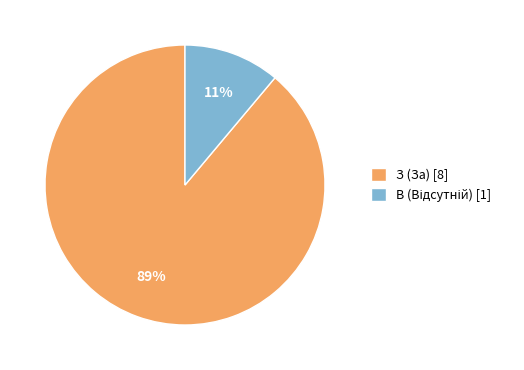

To the nearest percent, what is the difference between the largest and smallest slice percentages?

78%